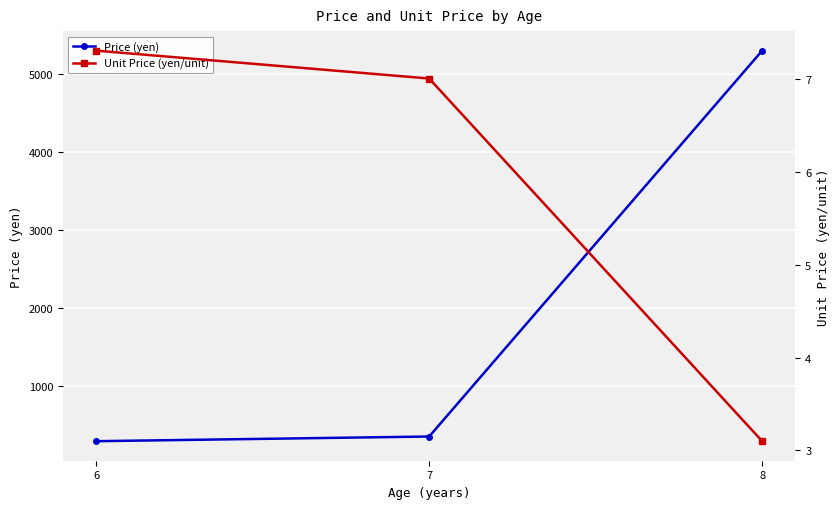

What is the approximate value of Price (yen) at 6?

290